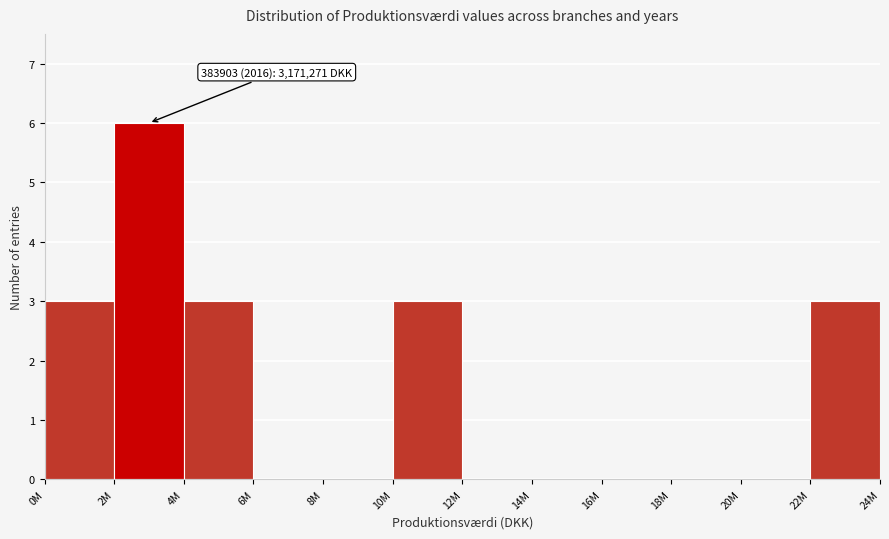

Reading left to right, transcribe all the data shown in this chart.

0M=3	2M=6	4M=3	6M=0	8M=0	10M=3	12M=0	14M=0	16M=0	18M=0	20M=0	22M=3